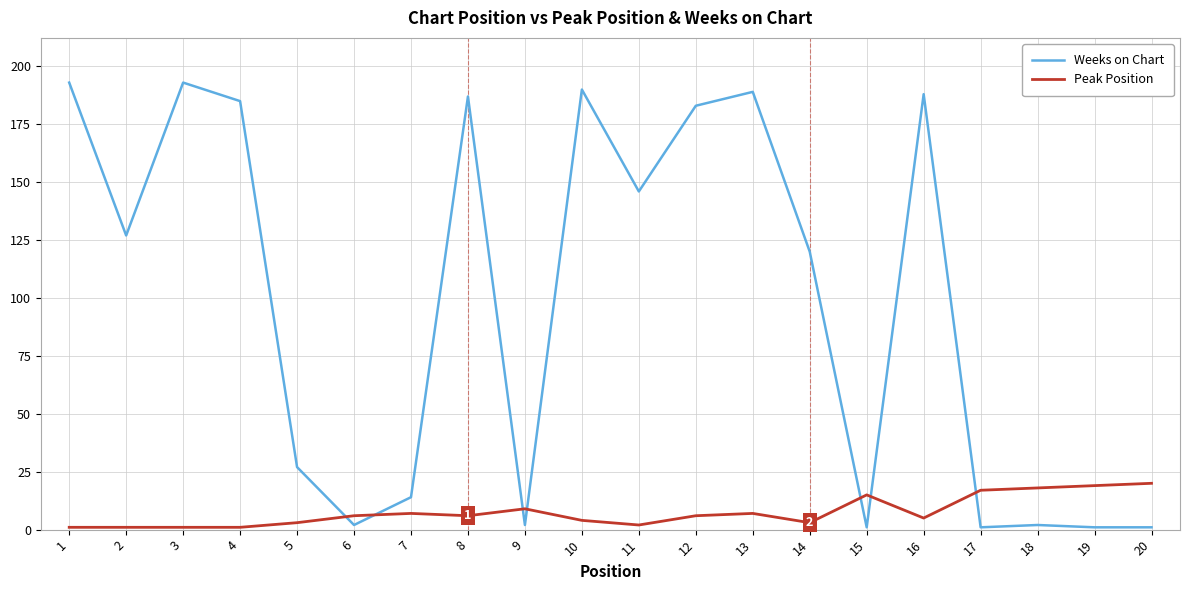

Which series has the largest total across all categories?

Weeks on Chart